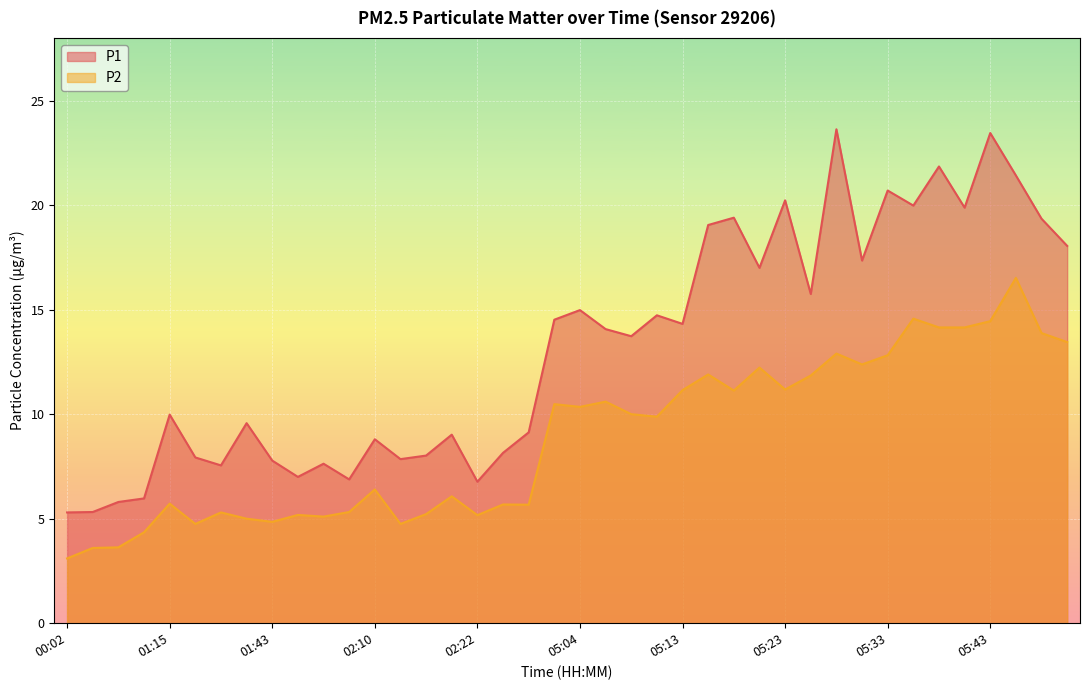

At which label is P1 closest to 14?

05:06